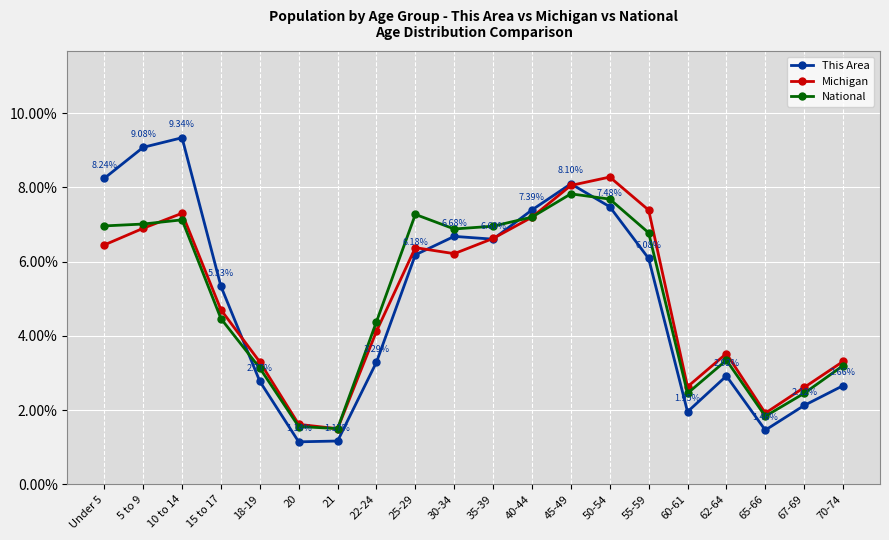

Is the value of Michigan at 30-34 greater than the value of This Area at 67-69?

Yes